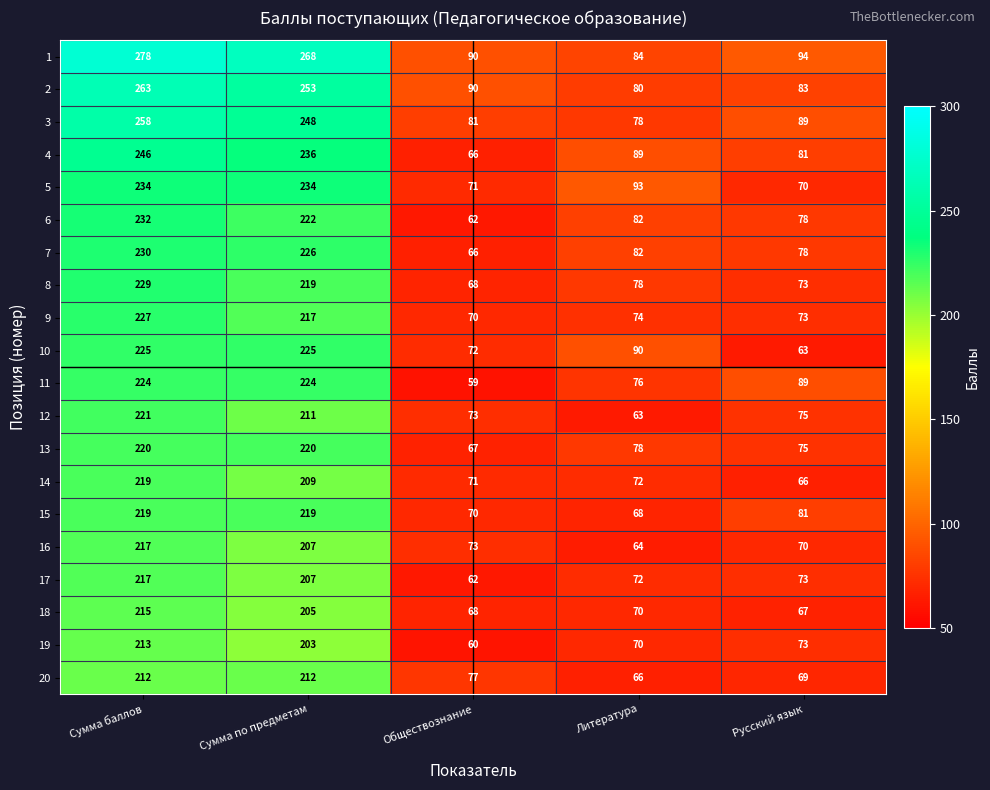

What is the greatest value displayed?

278